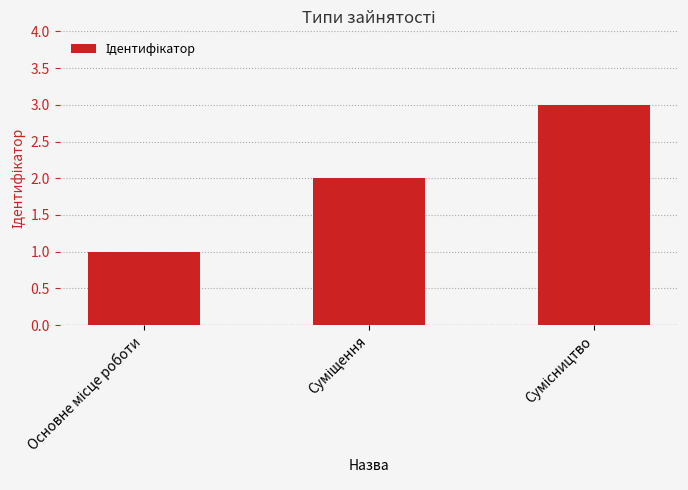

What is the sum of all values?

6